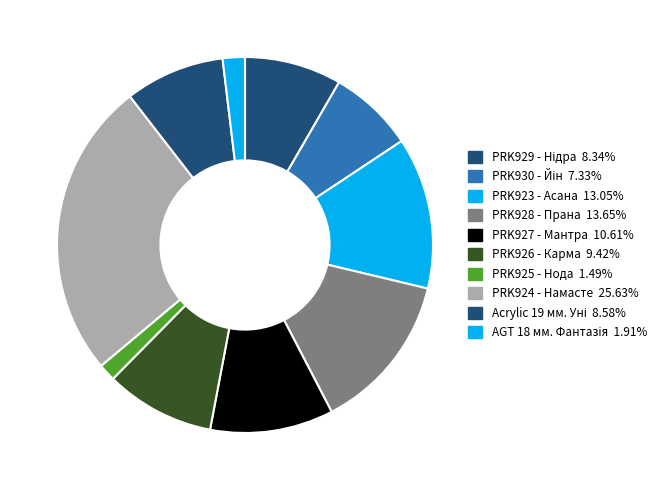

True or false: PRK923 - Асана accounts for 13% of the total.

True